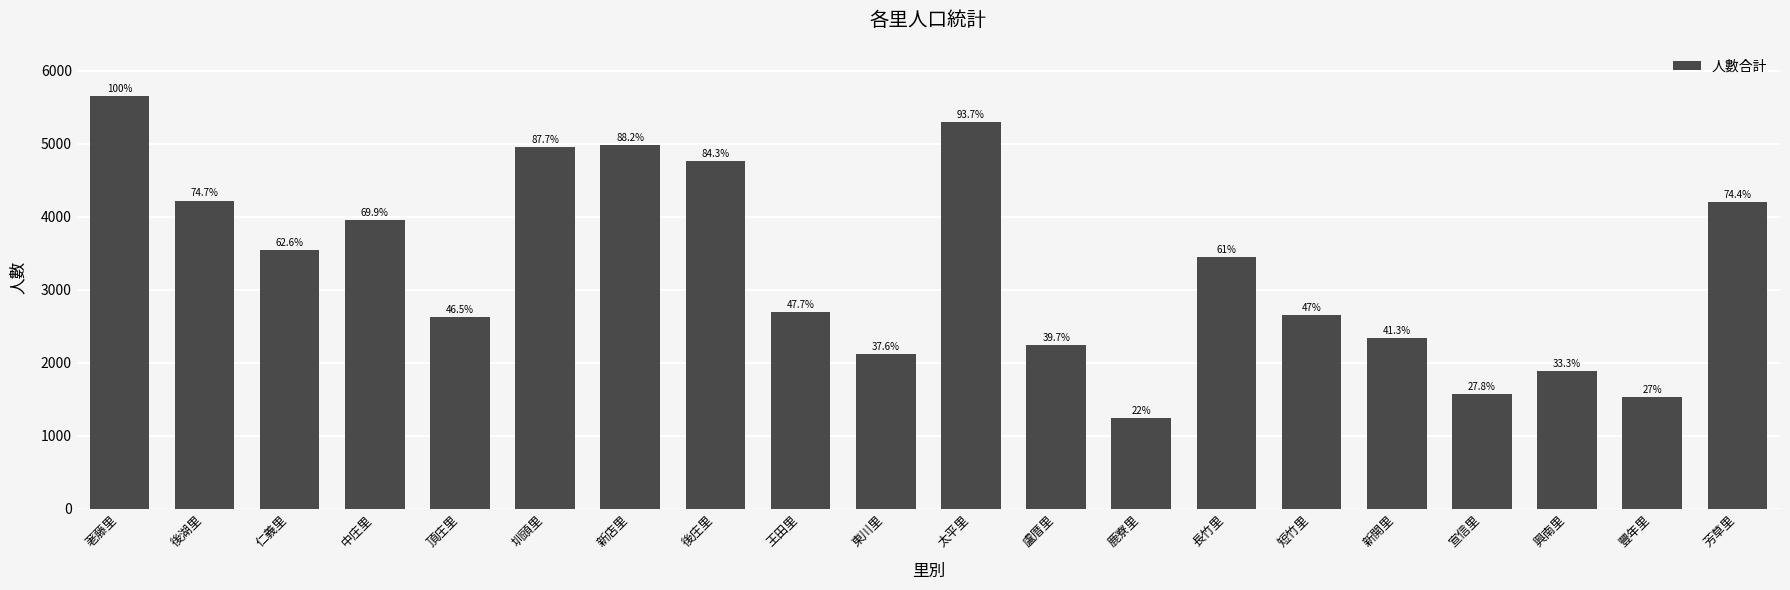

What is the difference between the values at 新店里 and 興南里?

3105